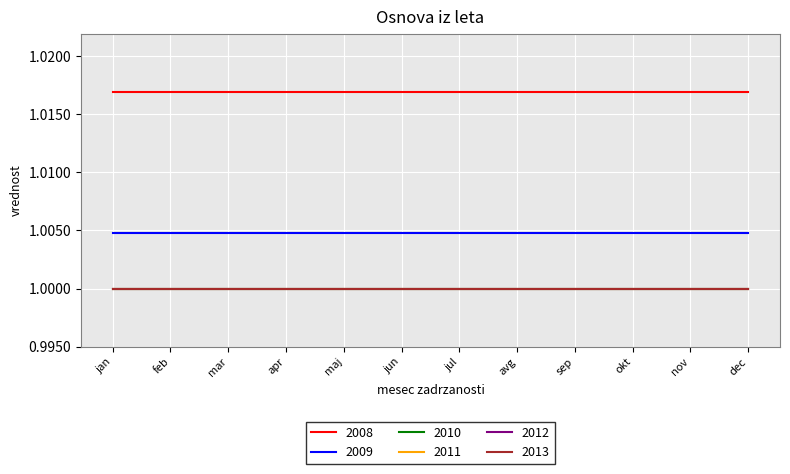

True or false: 2010 has more than 0 points higher than both neighbors.

False